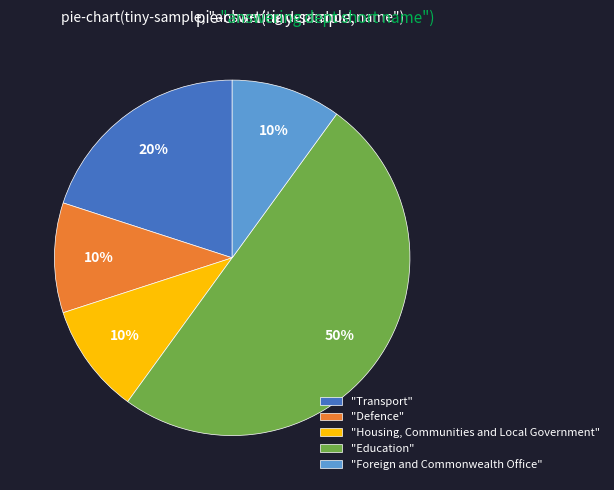

What is the ratio of the value at "Defence" to the value at "Housing, Communities and Local Government"?

1.0